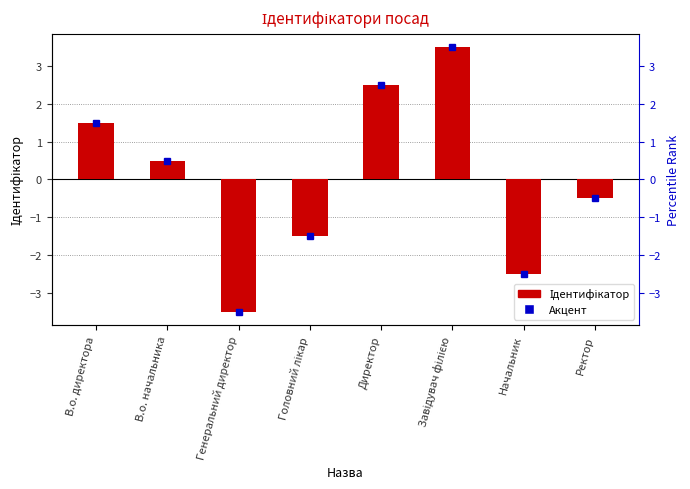

Between Завідувач філією and В.о. директора, which is larger?

Завідувач філією